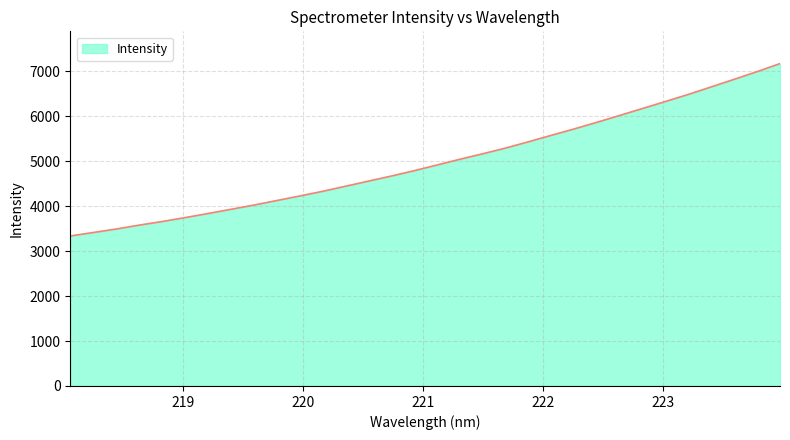

What is the difference between the maximum and minimum values?

3836.1